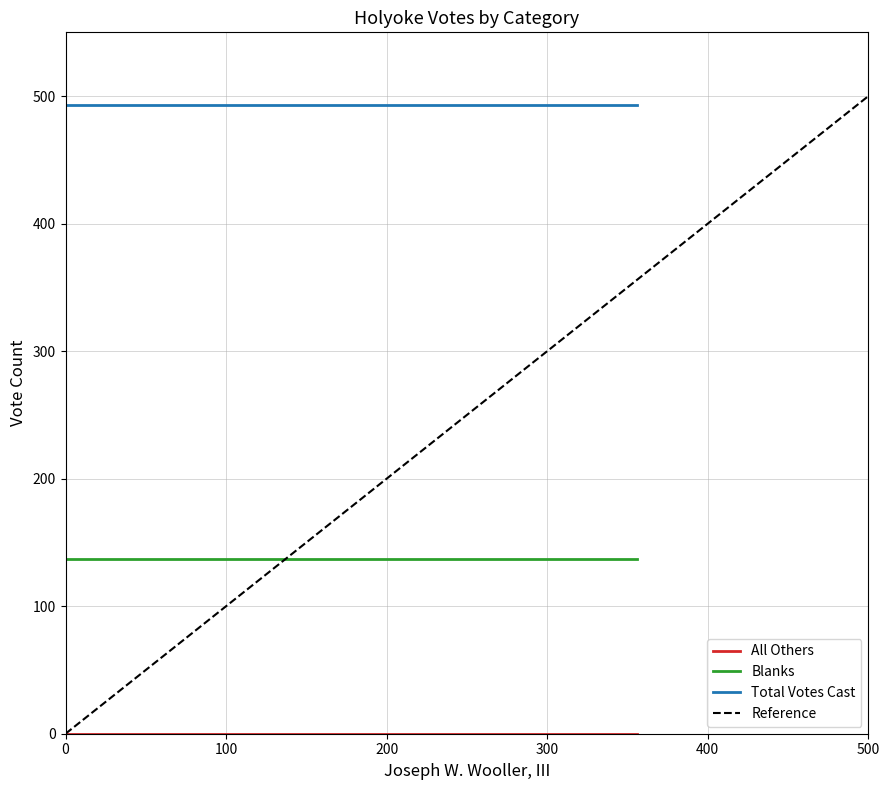

Which has a higher value, 100 or 0?

100